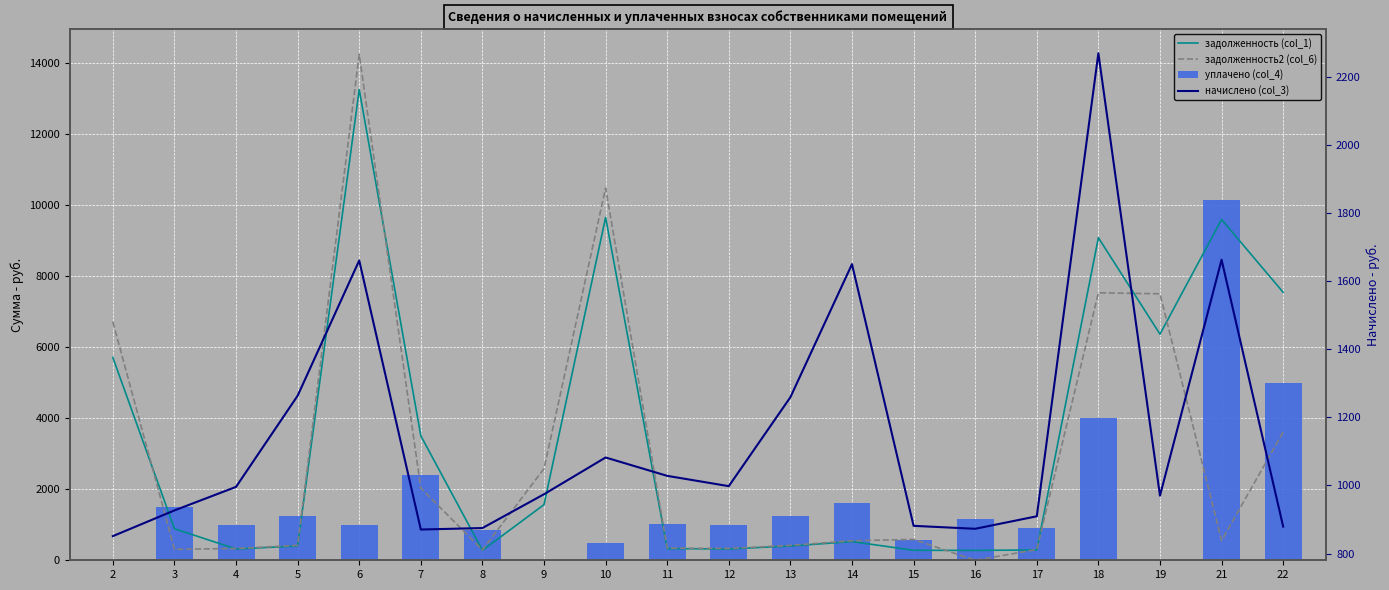

The value of задолженность2 (col_6) at 8 is 104.7. True or false?

False